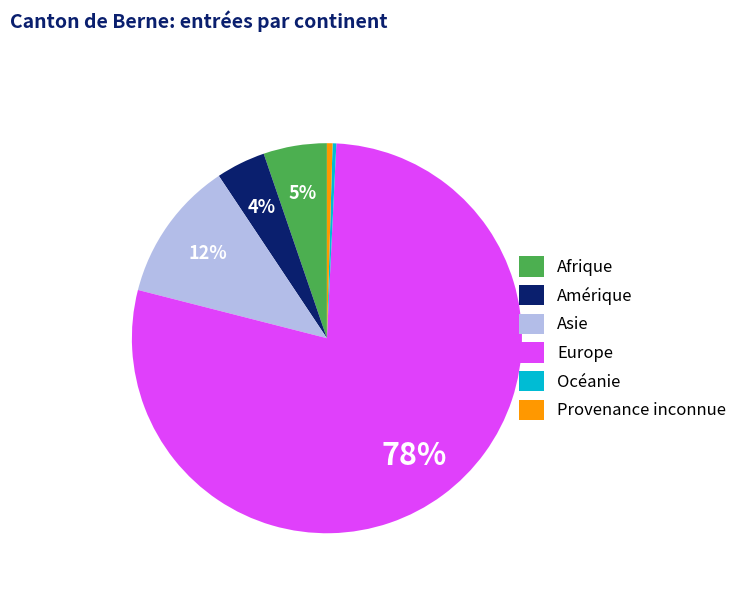

What is the ratio of the value at Afrique to the value at Provenance inconnue?

11.3